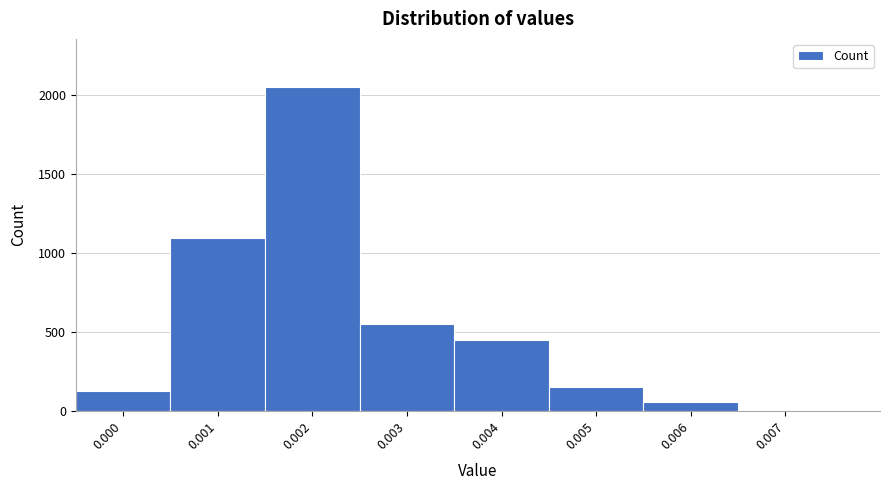

Reading left to right, list all the values displayed in this chart.

0.000=123	0.001=1096	0.002=2047	0.003=547	0.004=446	0.005=152	0.006=53	0.007=0